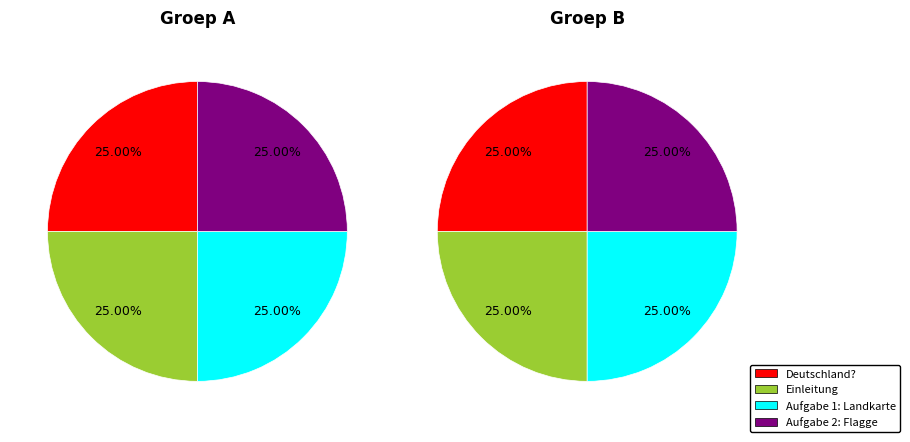

Which category has the smallest portion of the pie?

Deutschland?